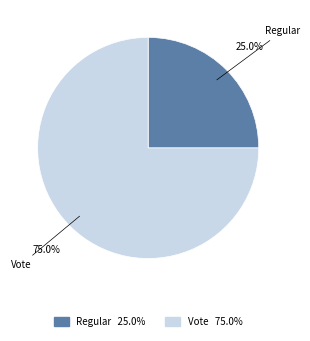

What percentage is NOT represented by Vote?

25.0%